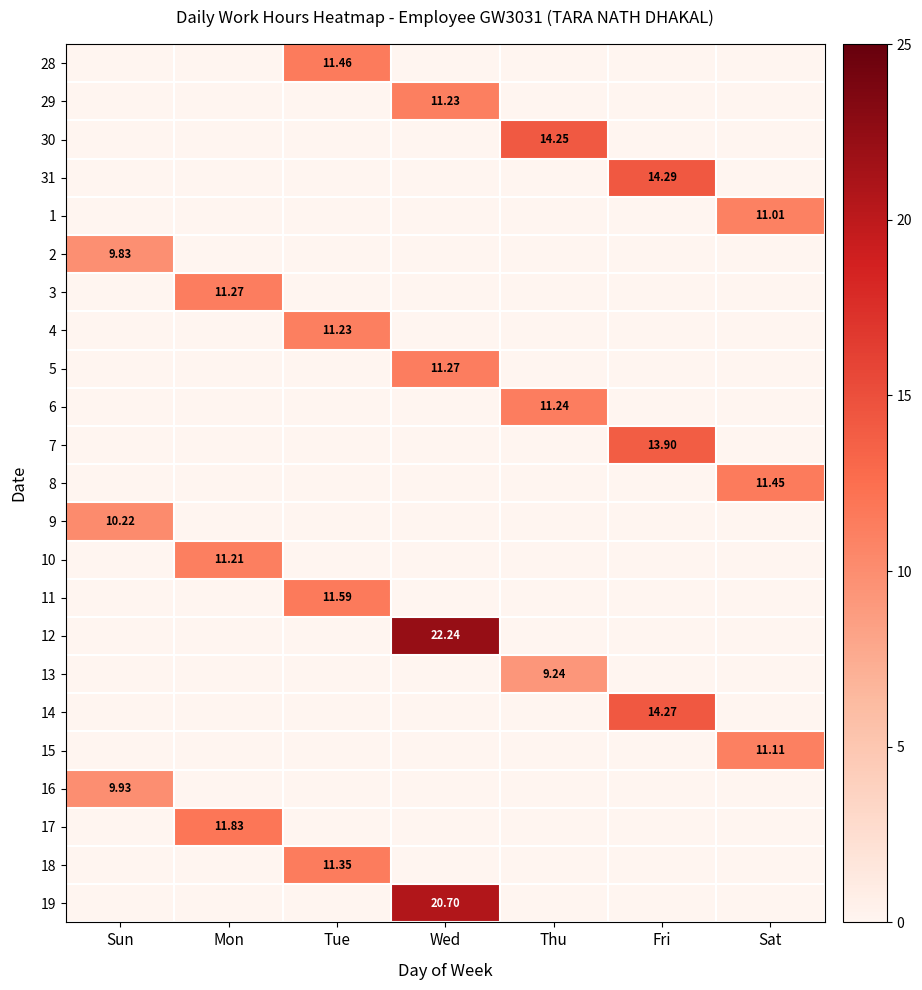

Is the value of 17 at Tue greater than the value of 31 at Thu?

No